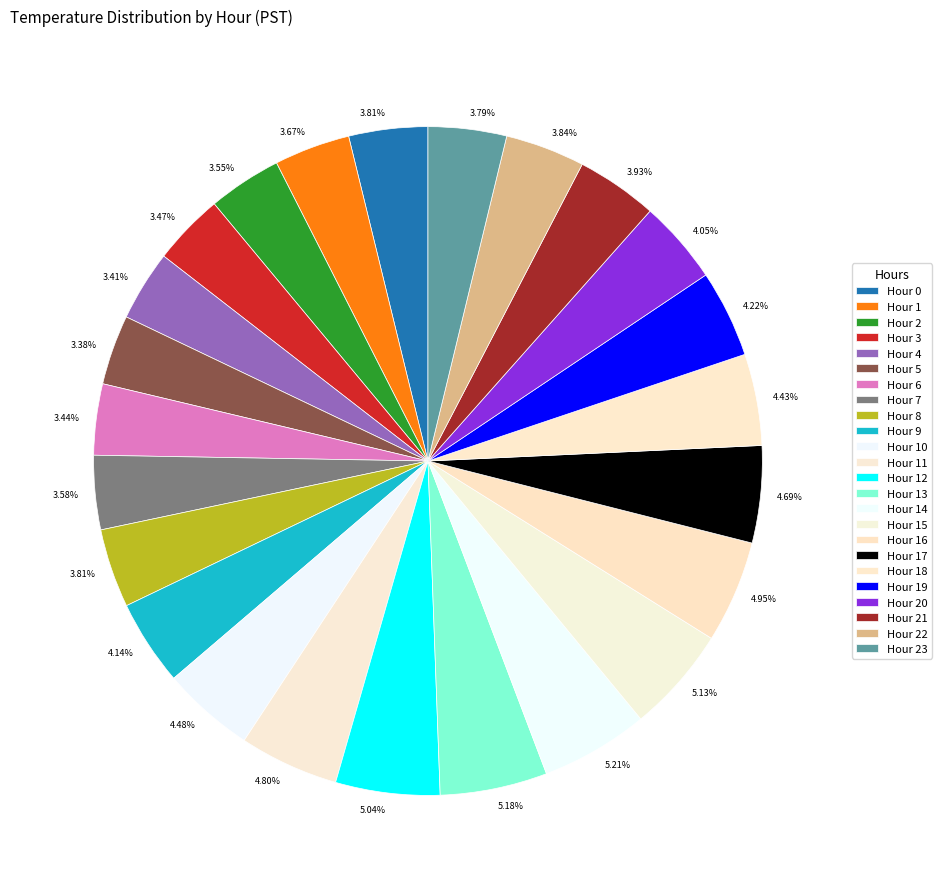

Does Hour 3 account for over 50% of the chart?

No